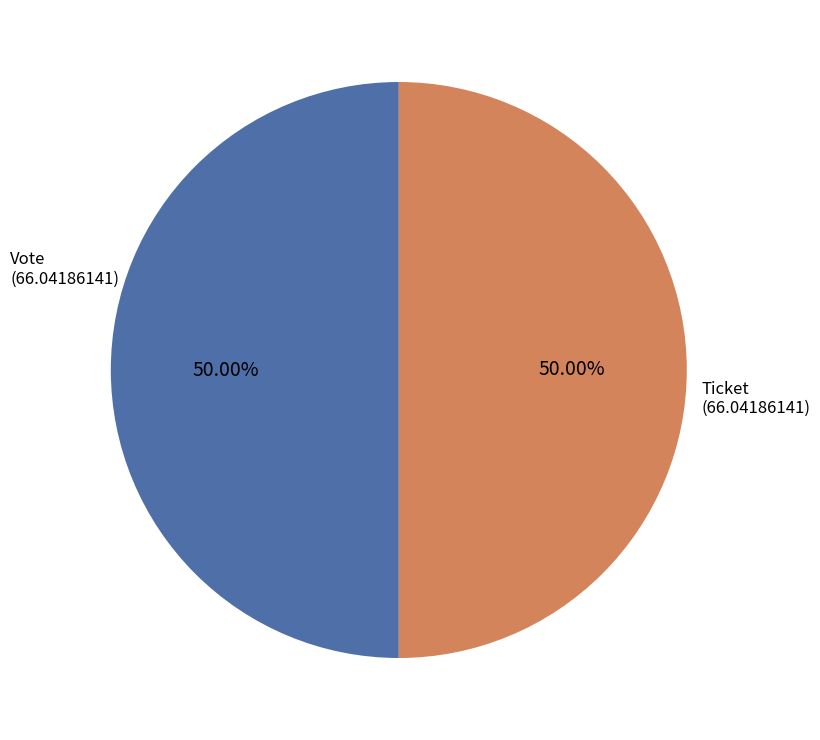

To the nearest percent, what is the average slice percentage?

50%